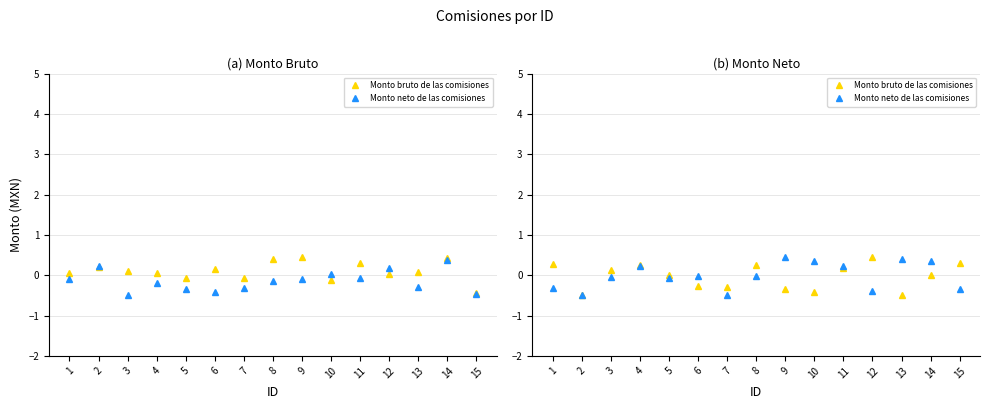

Between 2 and 13, which series saw the biggest shift?

Monto neto de las comisiones